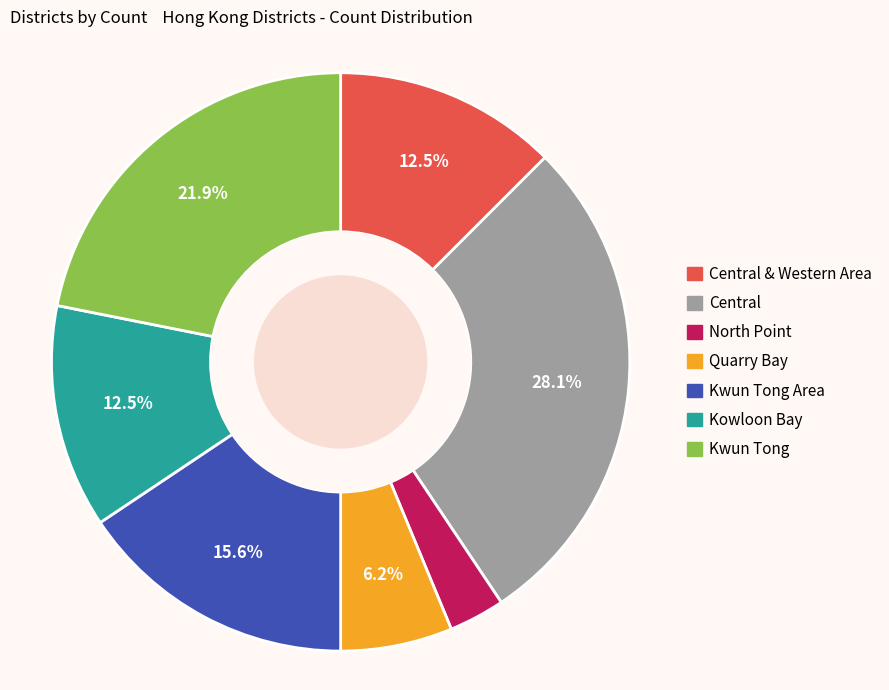

Is there any slice that represents more than half of the pie?

No